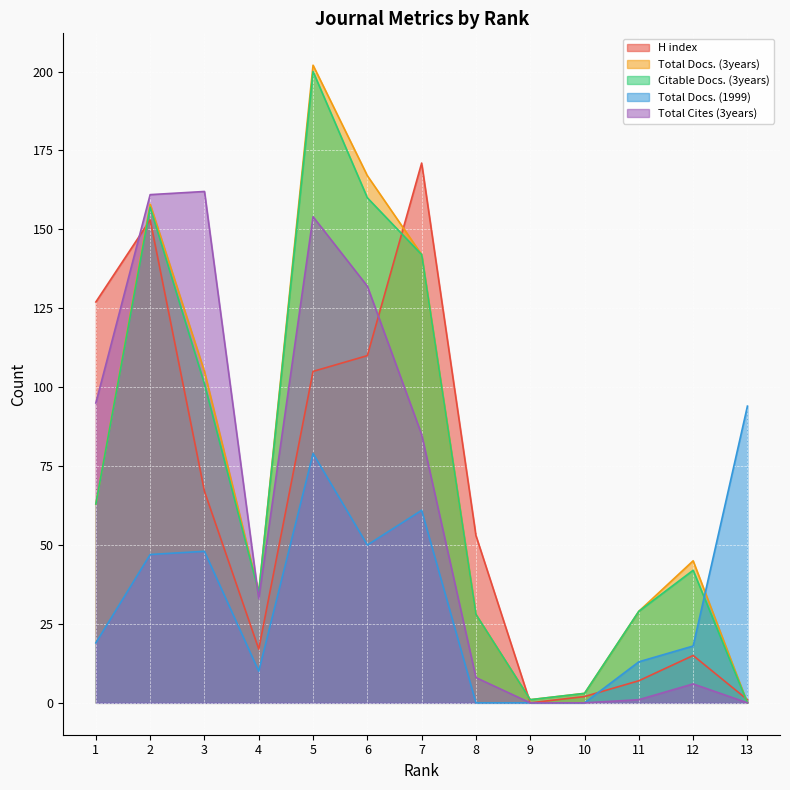

What is the total value across all series at 12?

126